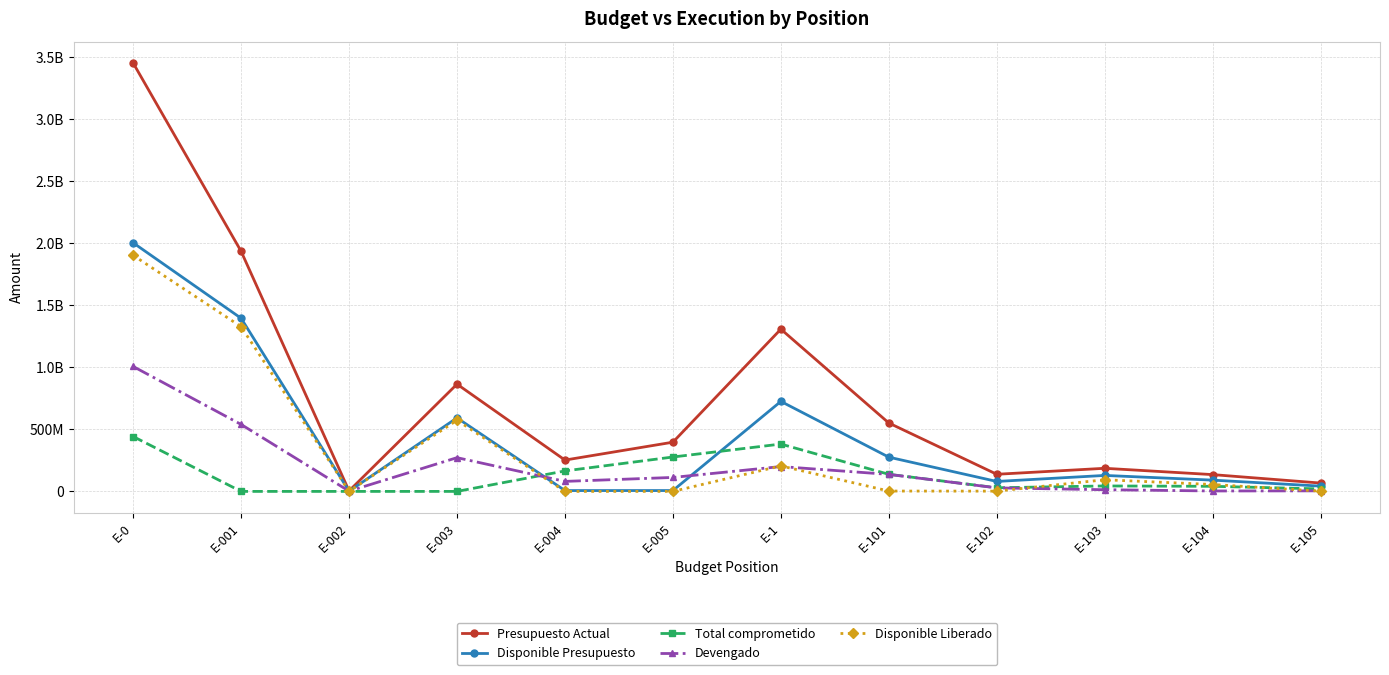

Is this an area chart (filled region under the line)?

No